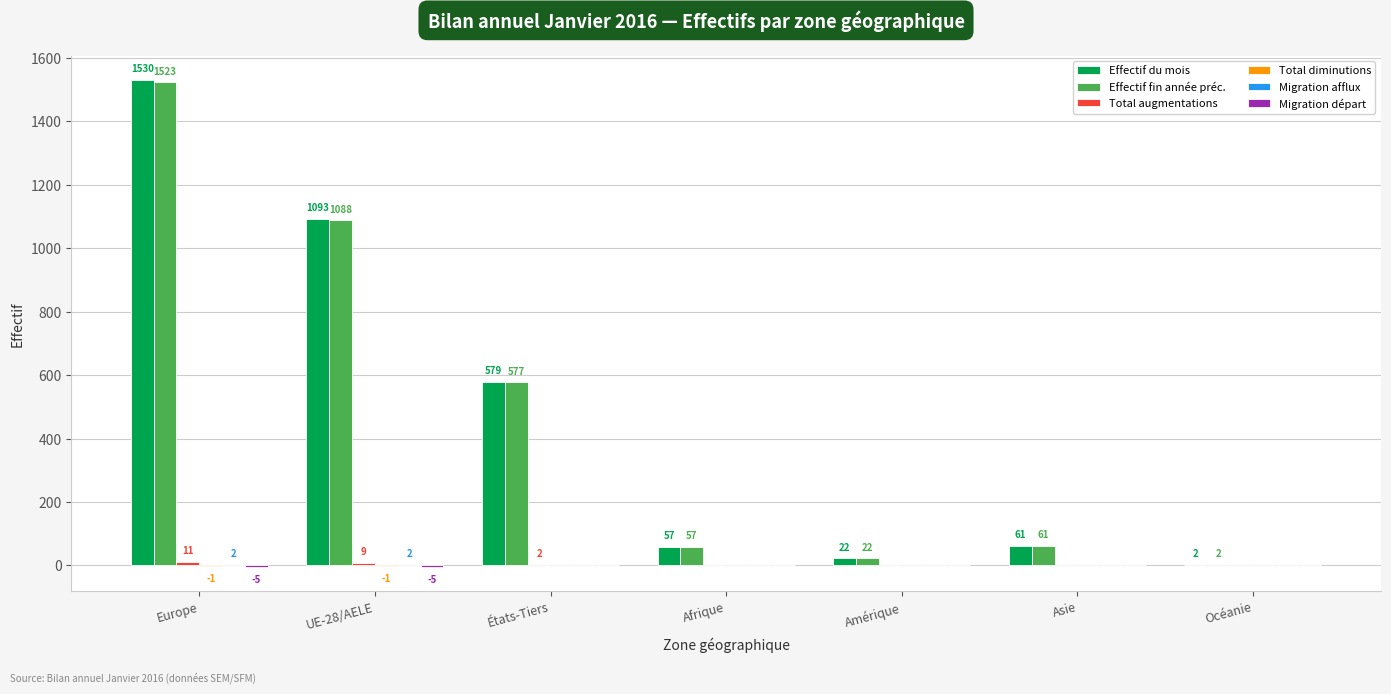

The value of Effectif fin année préc. at États-Tiers is 577. True or false?

True